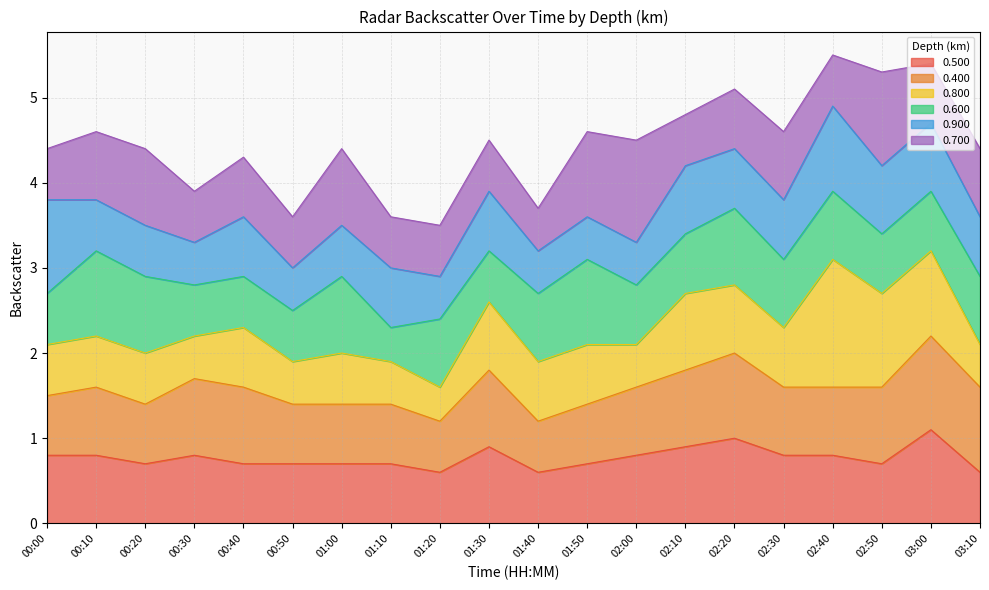

What is the minimum value for 0.500?

0.6